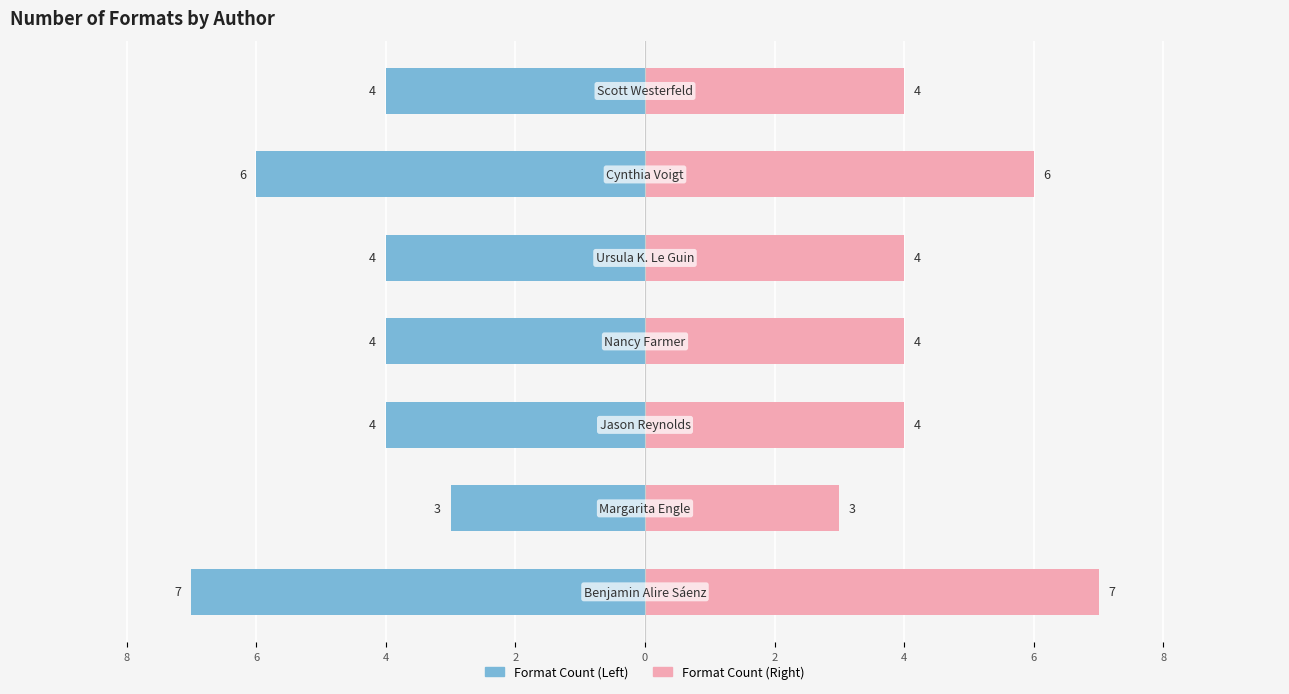

What are all the series names shown in the legend?

Format Count (Left), Format Count (Right)